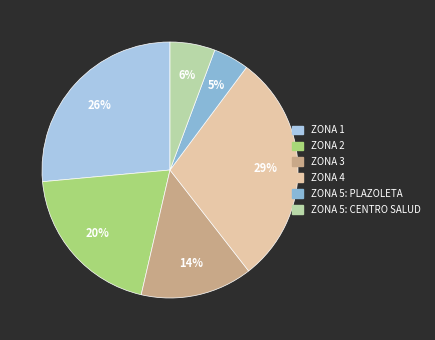

Do ZONA 1 and ZONA 2 together represent more than half of the pie?

No